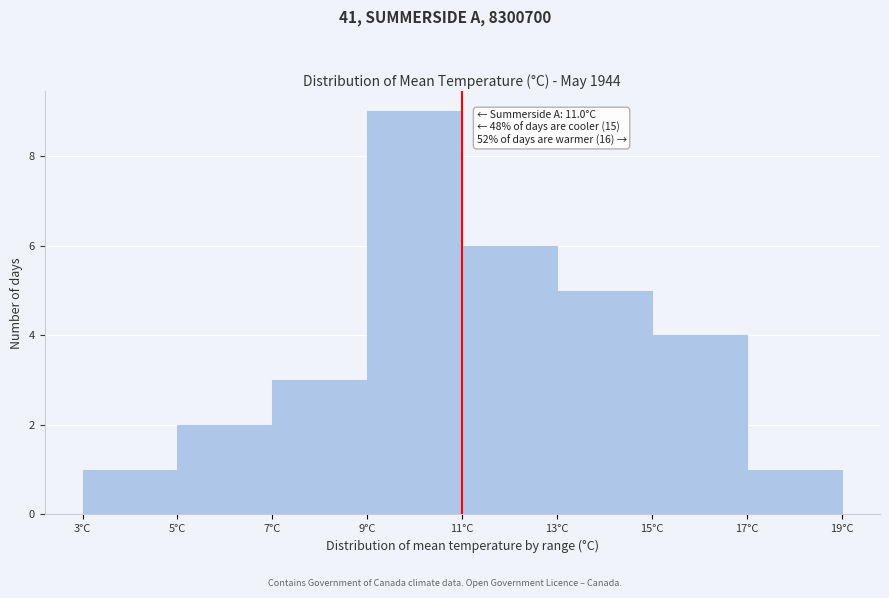

Over which range of the x-axis is the bar tallest?

9 to 11